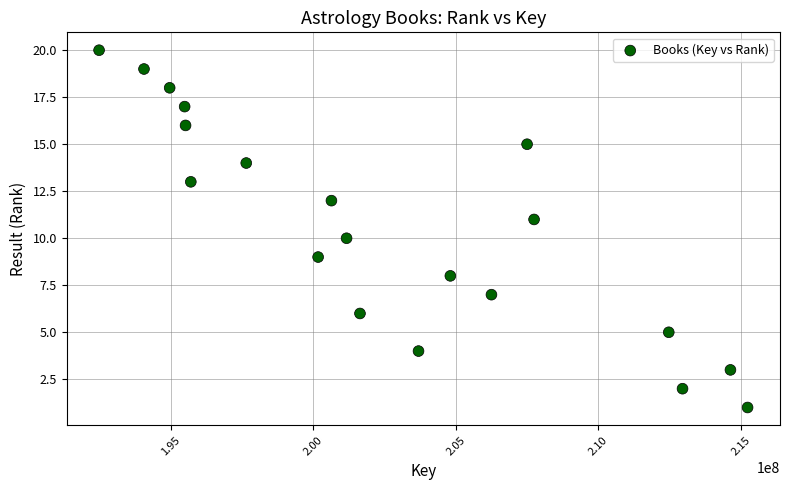

What is the range of X values (max minus min)?

22754141